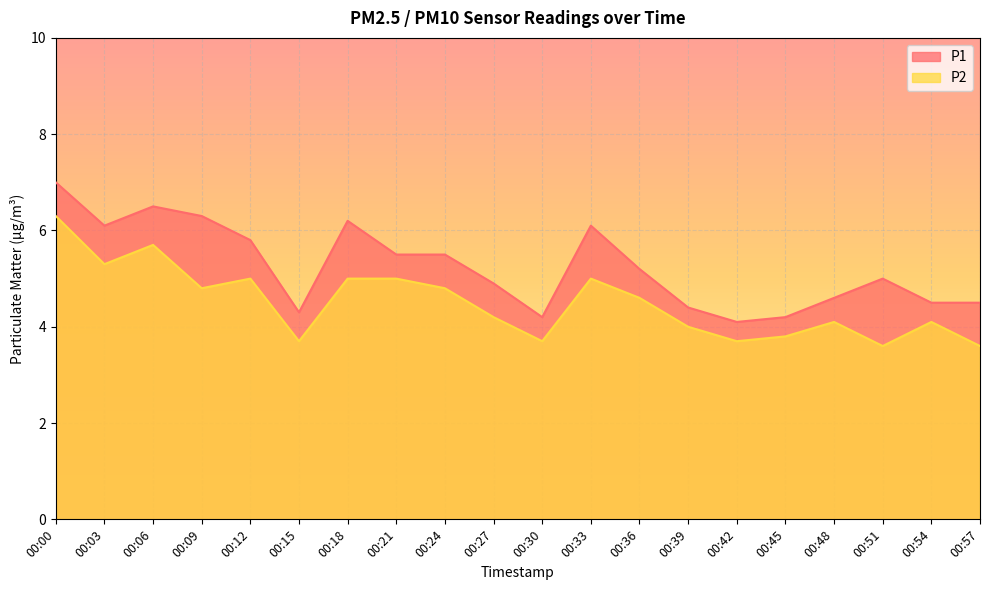

How many lines are shown in the chart?

2